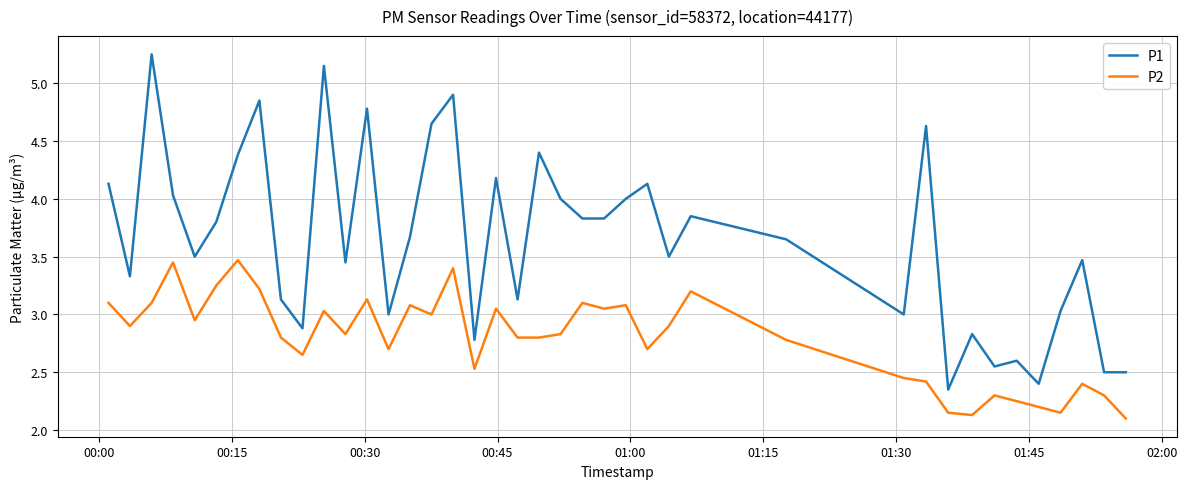

What is the sum of all P1 values?

146.0